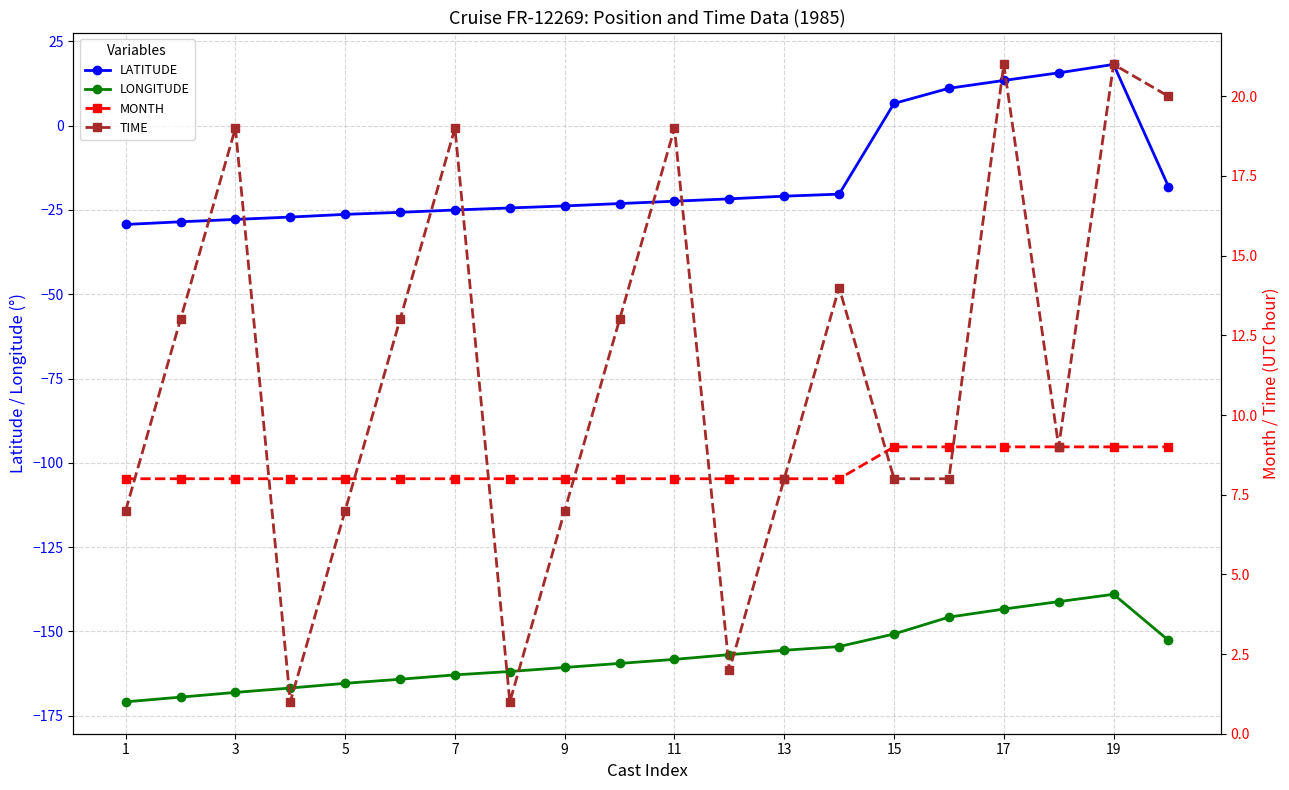

The value of LATITUDE at 1 is -15.8. True or false?

False